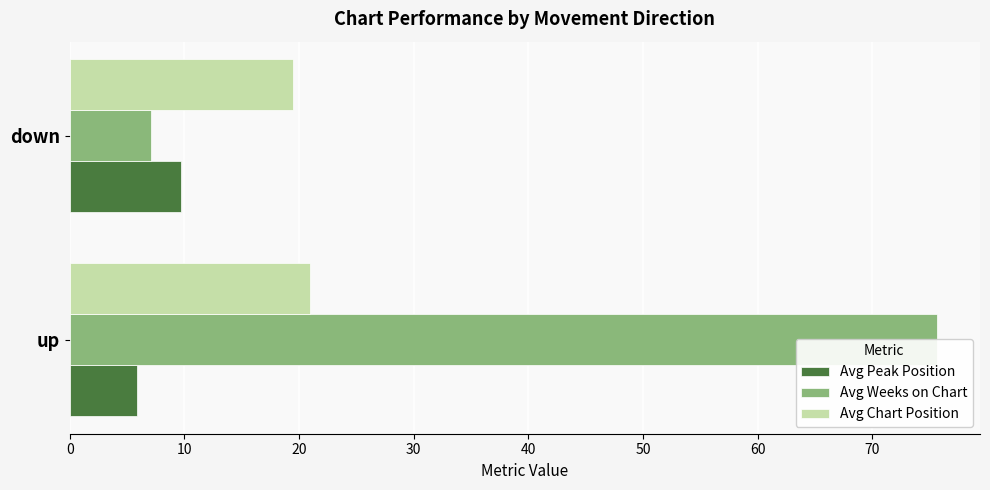

How many distinct data groups are displayed?

3